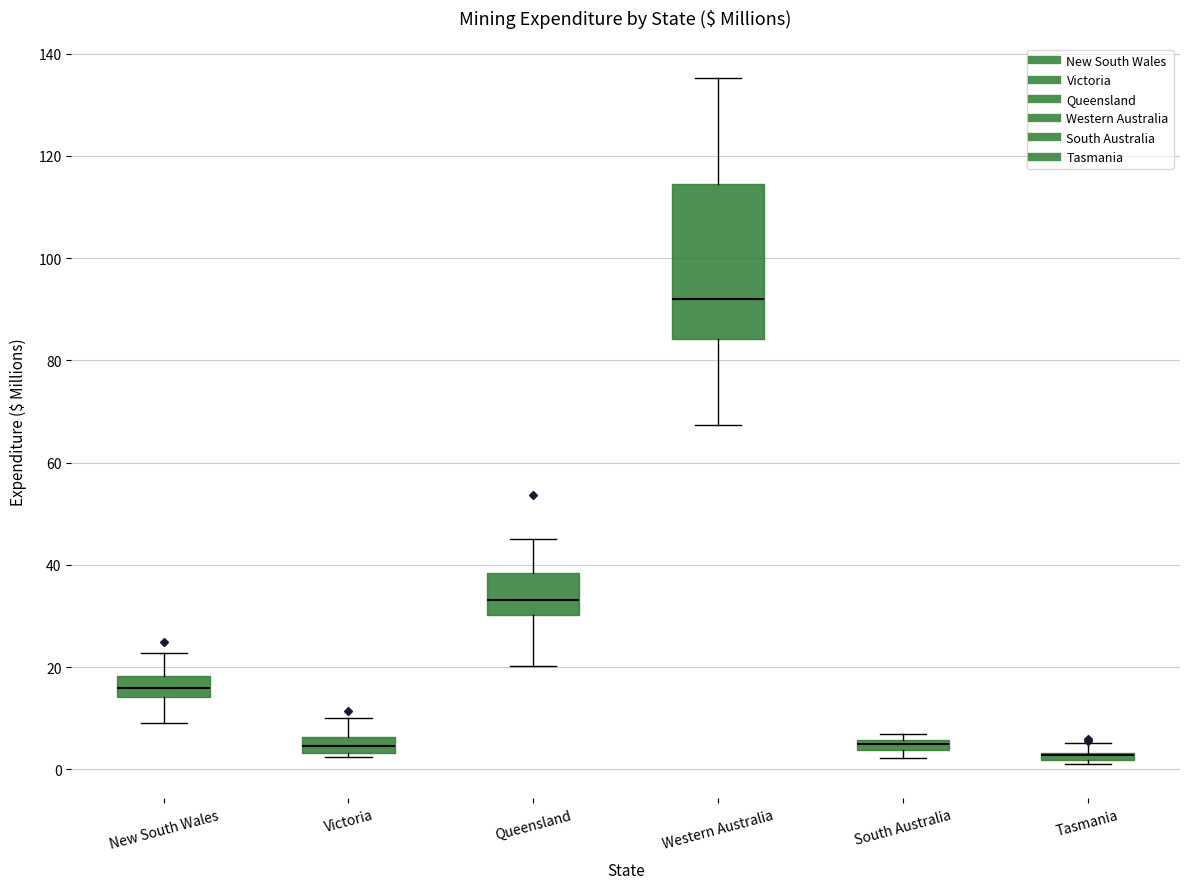

Comparing the boxes themselves (not the whiskers), which one is the tallest?

Western Australia